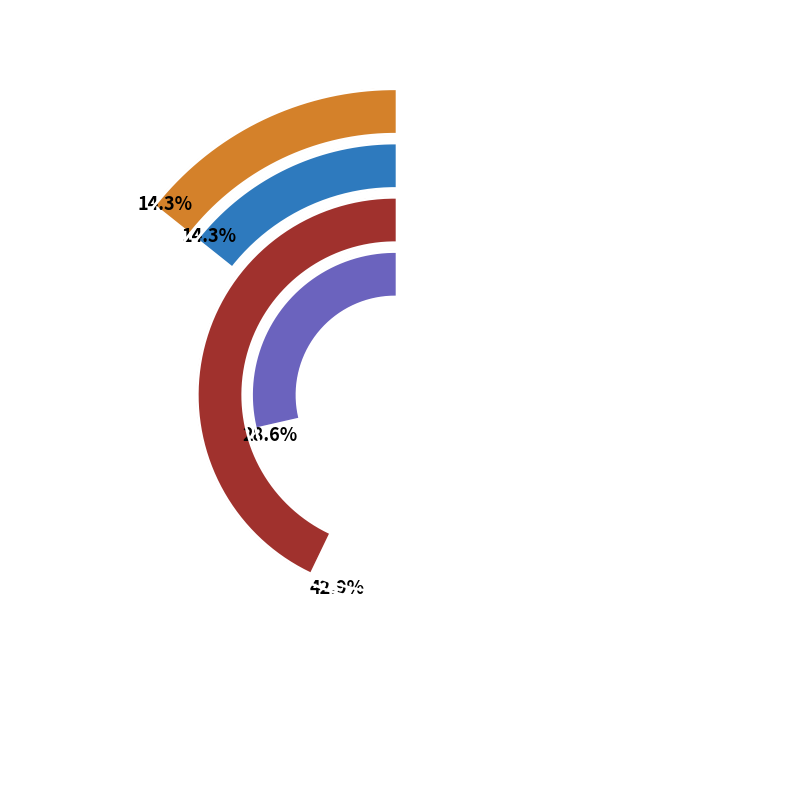

Is there a majority slice in this chart?

No